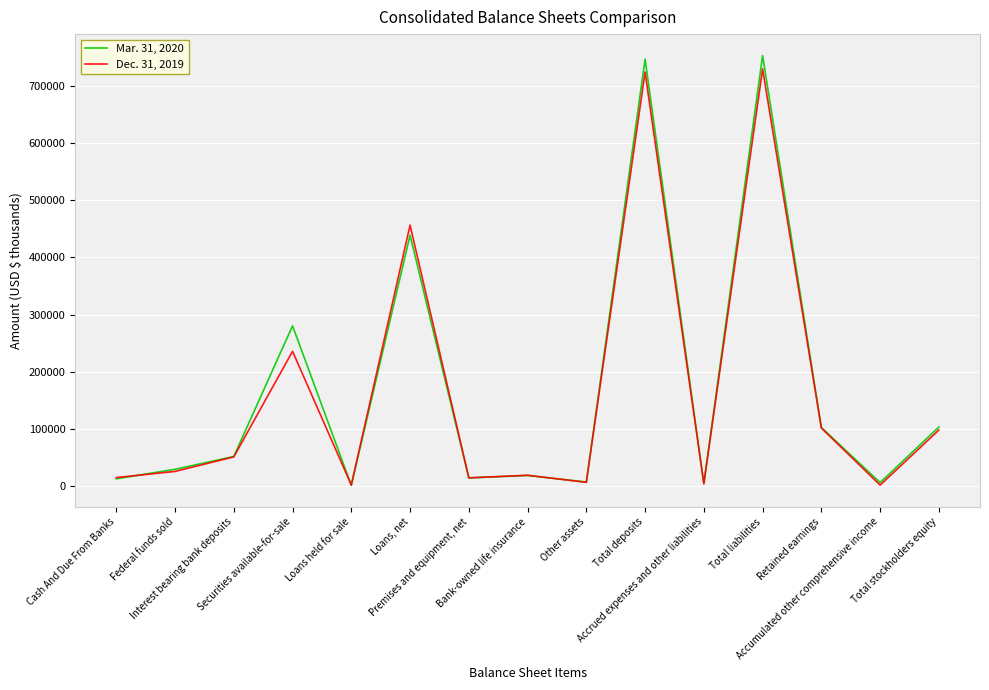

What position from the left is Interest bearing bank deposits?

3